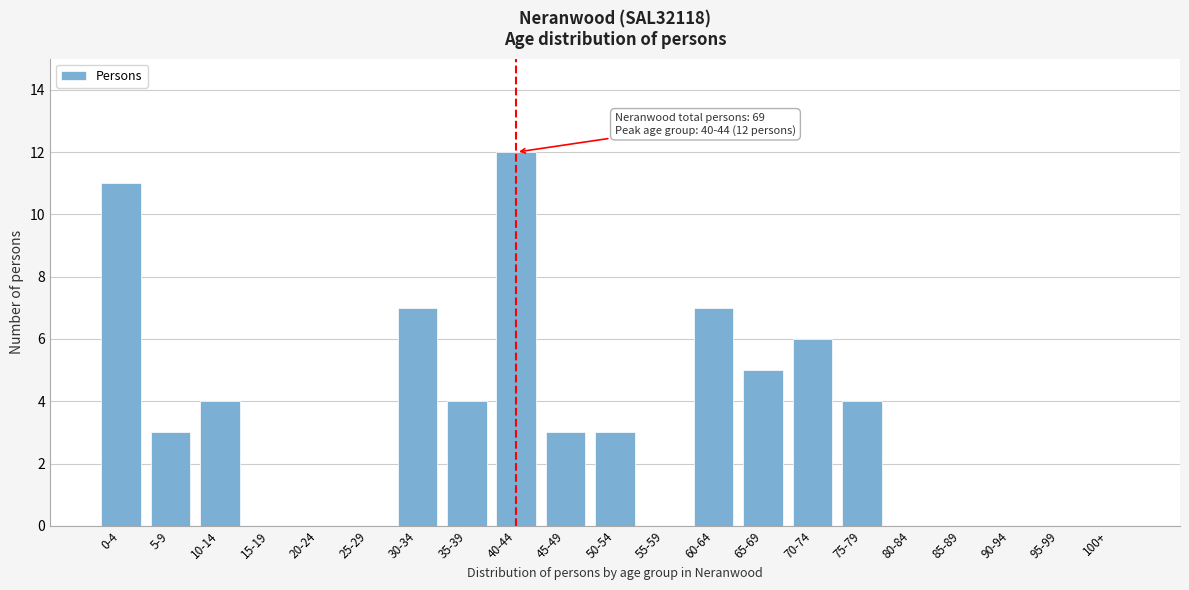

Reading left to right, extract all data points from this chart.

0-4=11	5-9=3	10-14=4	15-19=0	20-24=0	25-29=0	30-34=7	35-39=4	40-44=12	45-49=3	50-54=3	55-59=0	60-64=7	65-69=5	70-74=6	75-79=4	80-84=0	85-89=0	90-94=0	95-99=0	100+=0